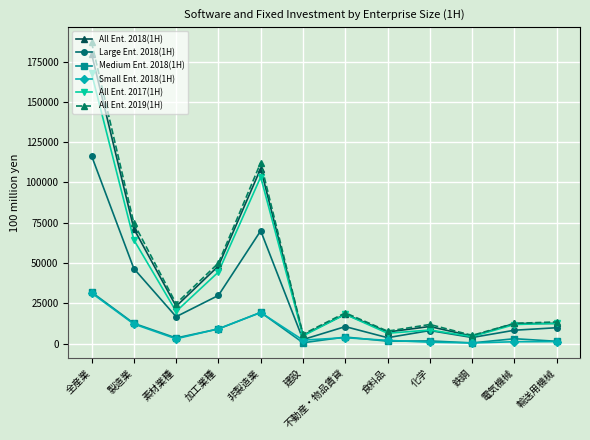

What is the label of the 11th point from the left?

電気機械